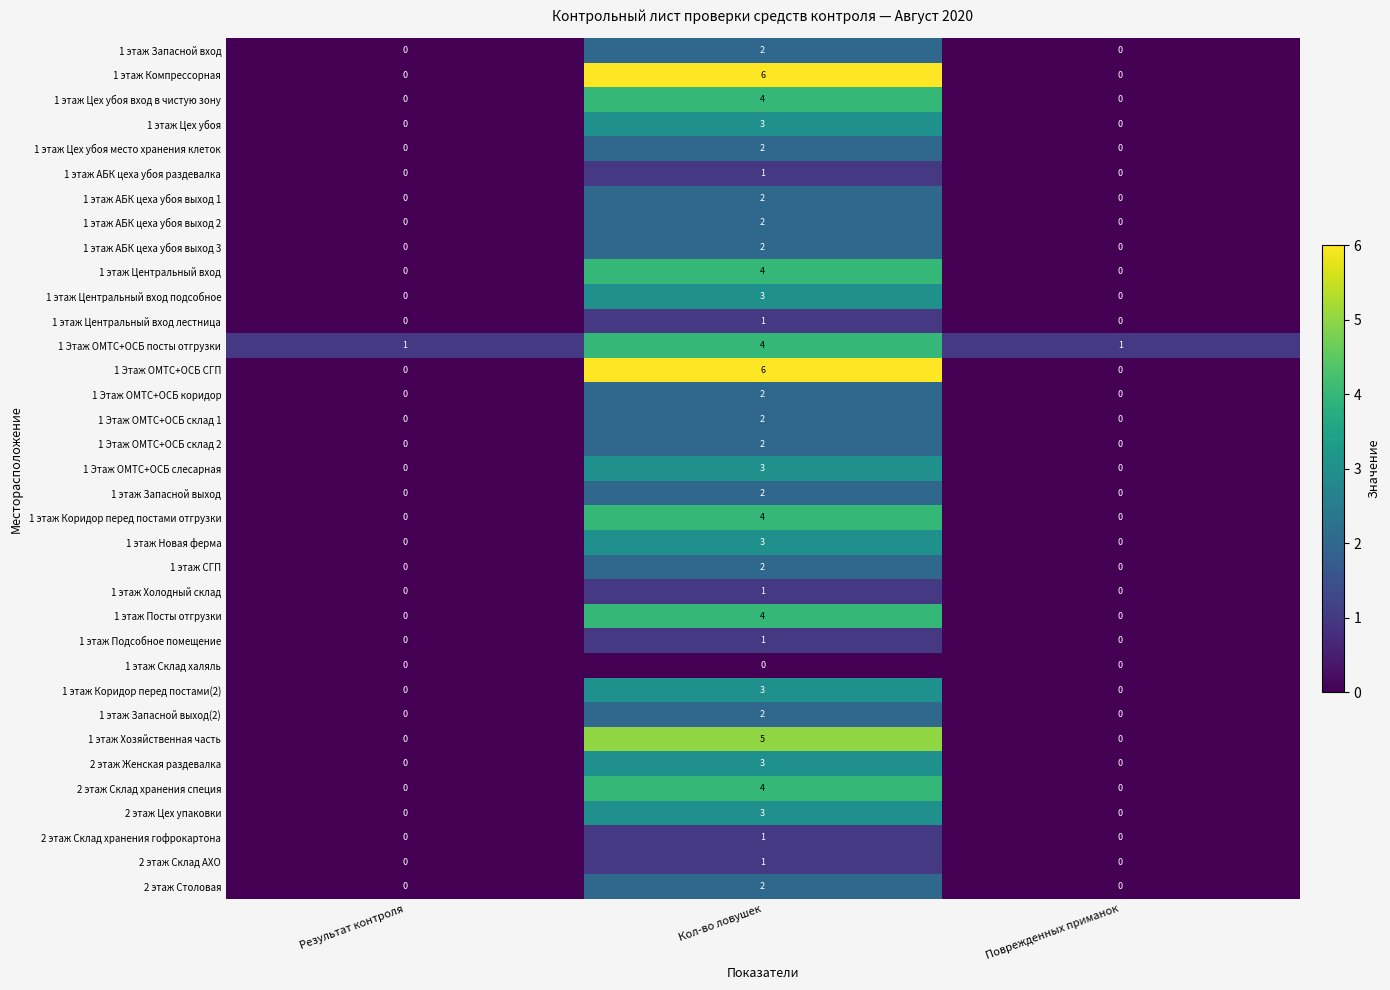

What is the difference between the highest and lowest values at Кол-во ловушек?

6